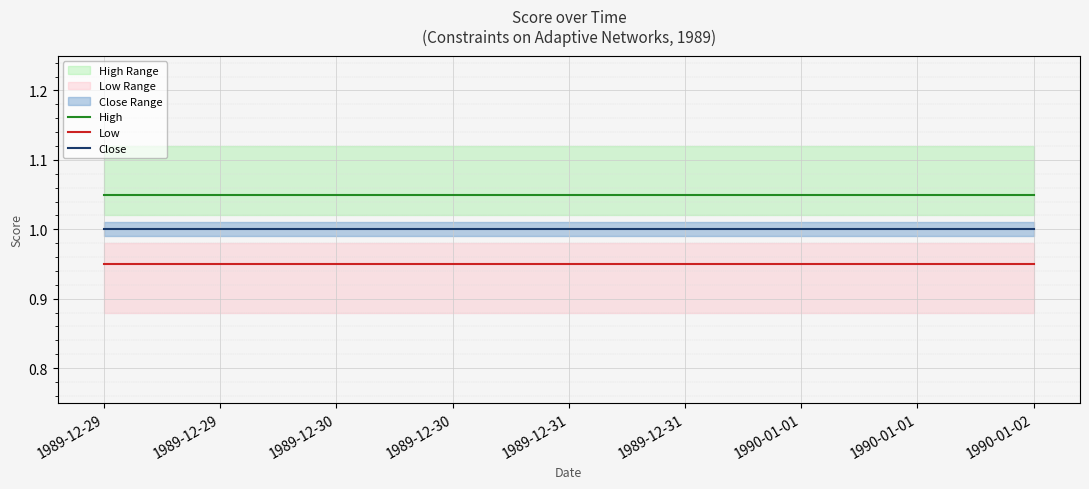

What is the sum of the Close values at 1989-12-29 and 1989-12-31?

2.0